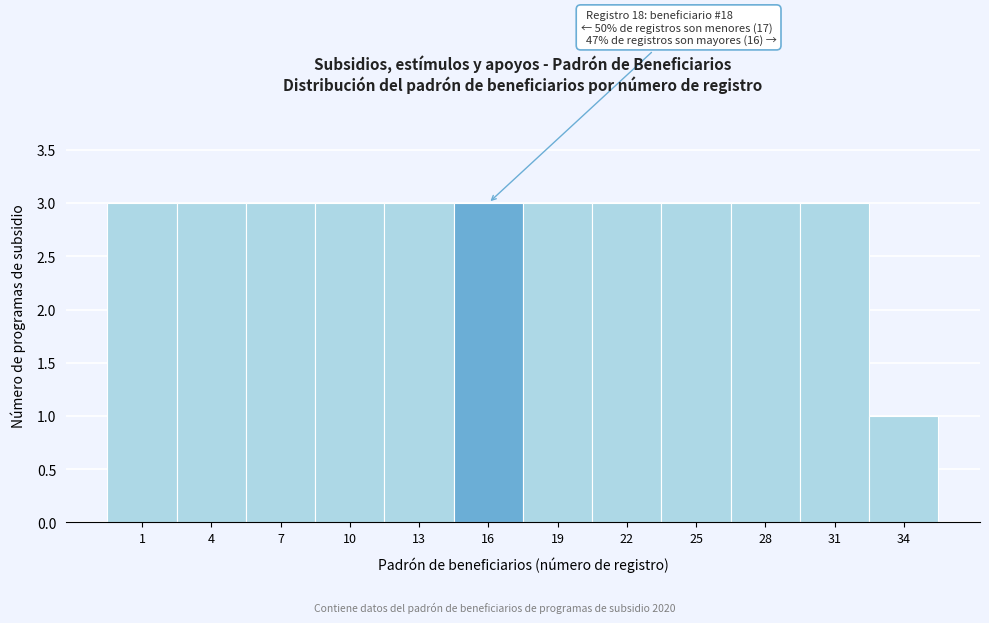

Reading left to right, transcribe all the data shown in this chart.

1=3	4=3	7=3	10=3	13=3	16=3	19=3	22=3	25=3	28=3	31=3	34=1